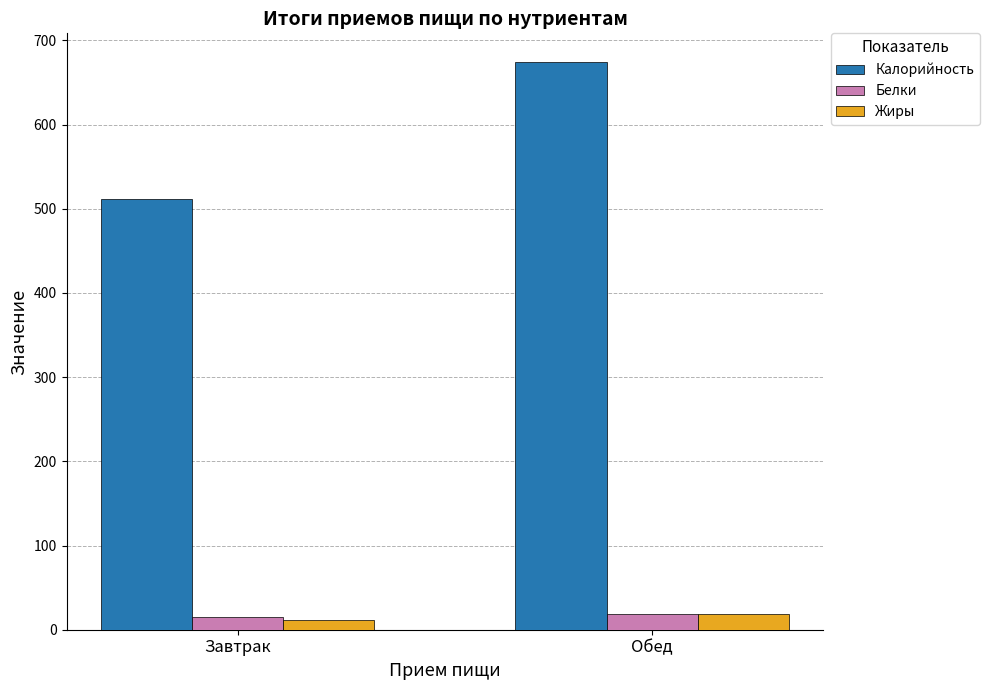

Which series has the widest spread of values?

Калорийность